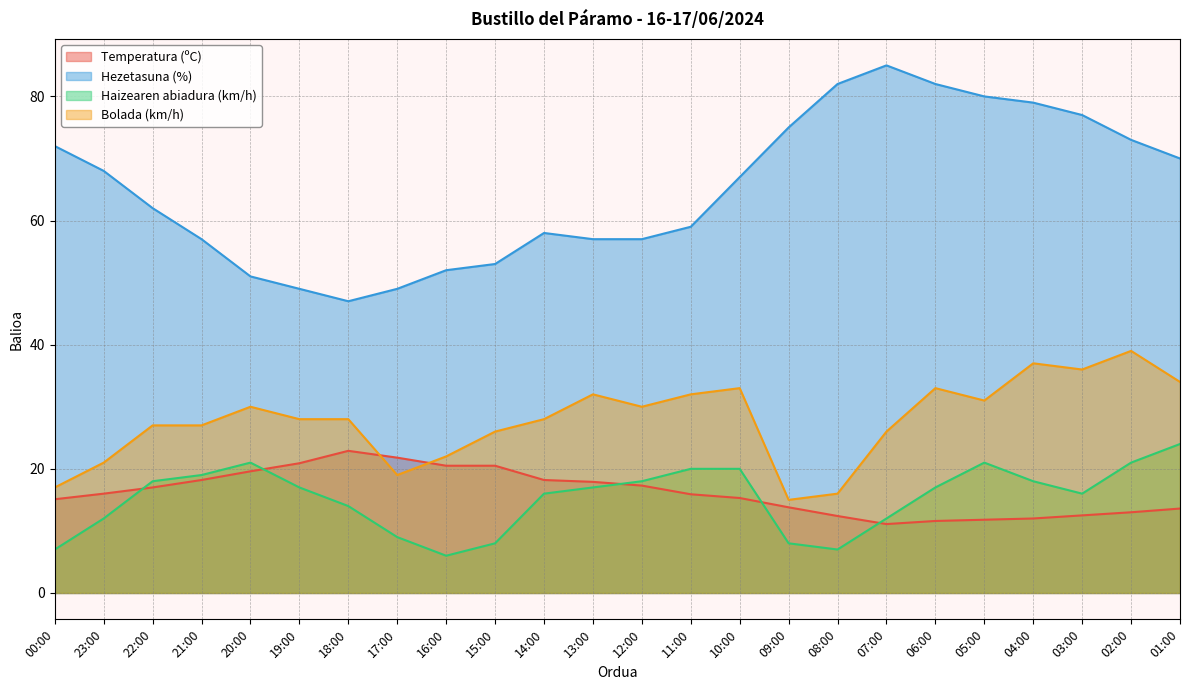

What is the value of the Hezetasuna (%) point at the 10th from the left?

53.0